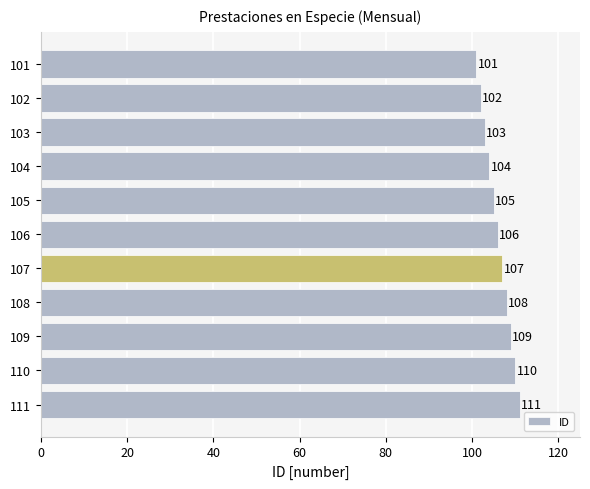

Are the bars grouped side by side (vs. stacked)?

No